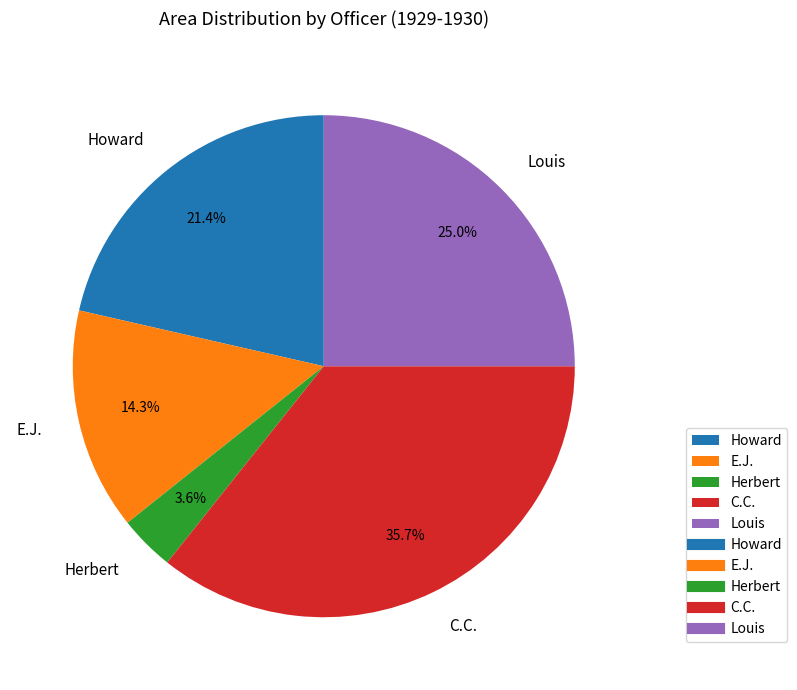

Does Howard account for over 50% of the chart?

No